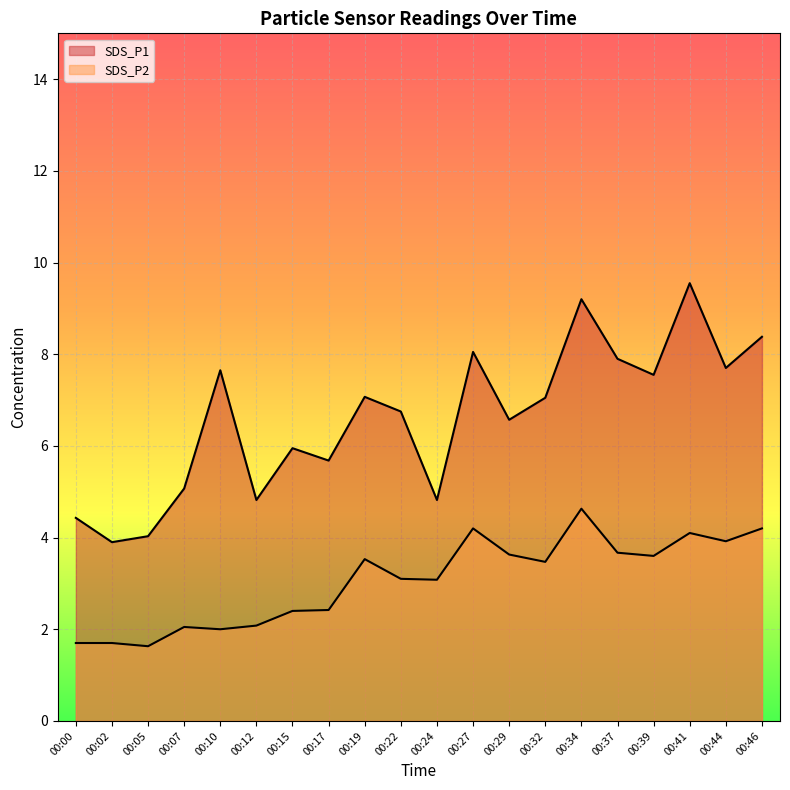

Which series changed the most between 00:34 and 00:37?

SDS_P1